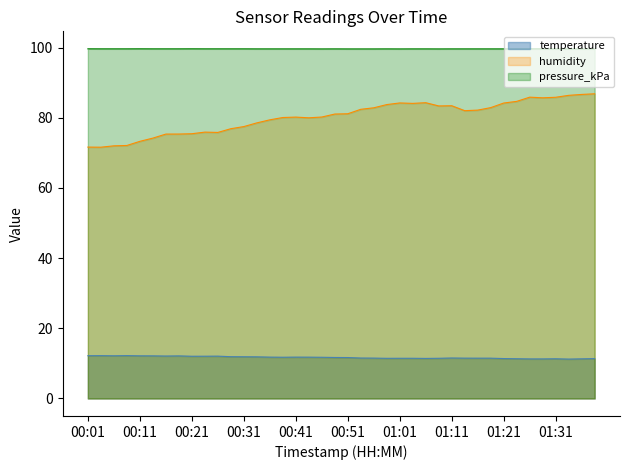

What position from the right is 01:16?

10